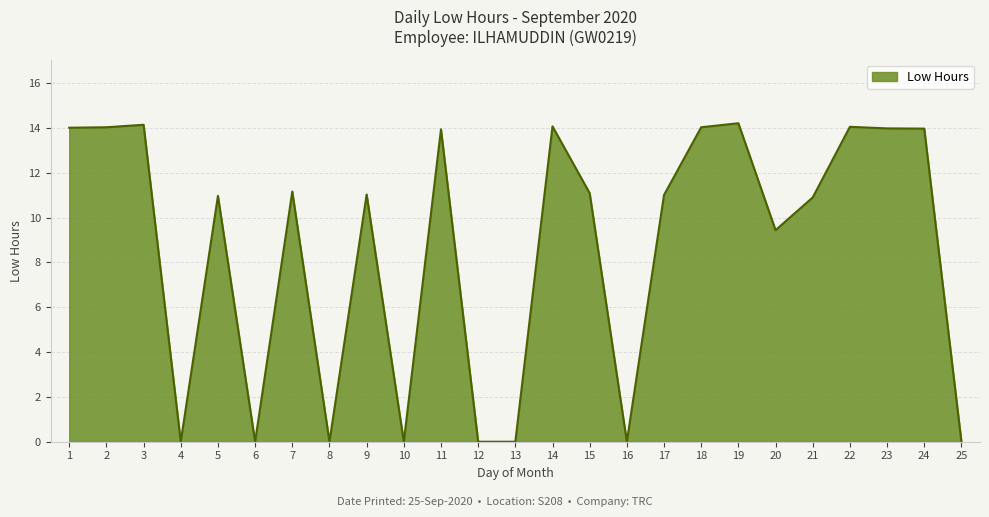

Where is the data nearest to the value 7?

20